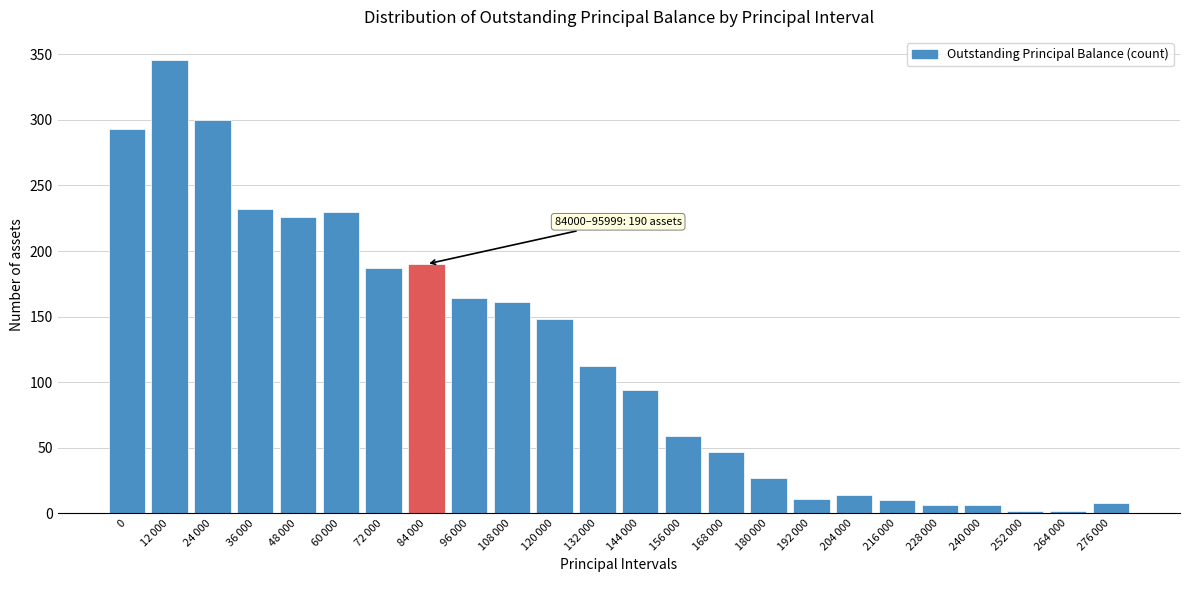

What is the average value?

120